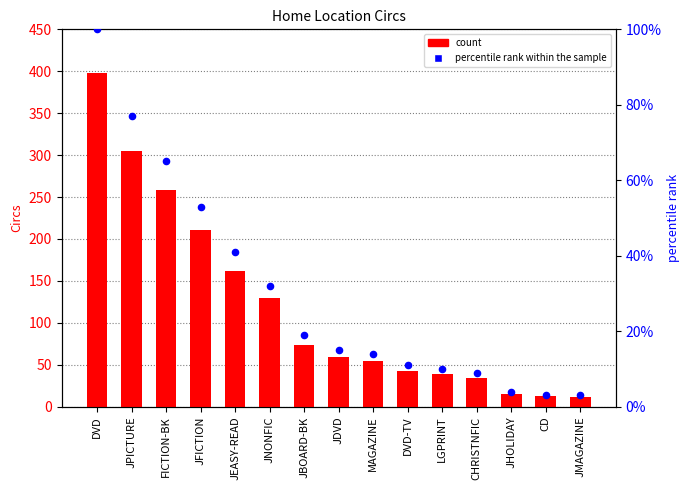

At which category is the sum across all series the highest?

DVD